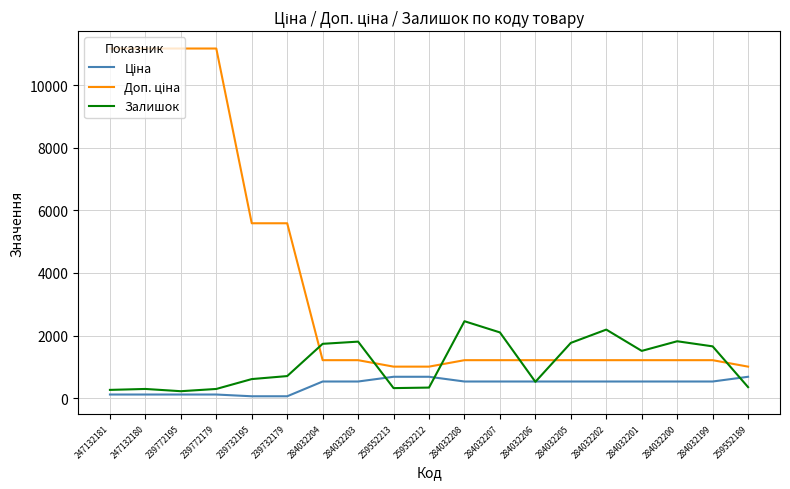

Count the number of data series in this chart.

3